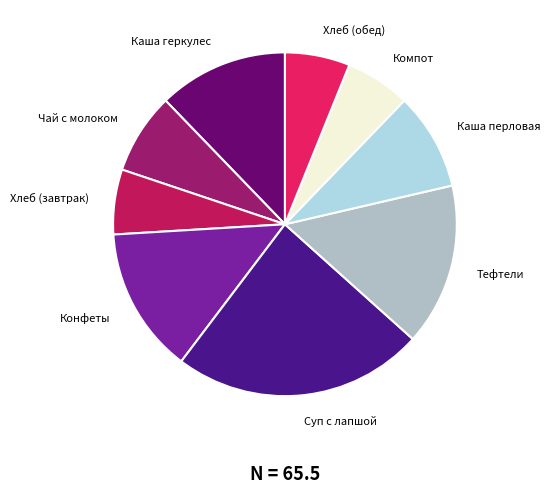

The Каша геркулес slice represents 7% of the pie. True or false?

False